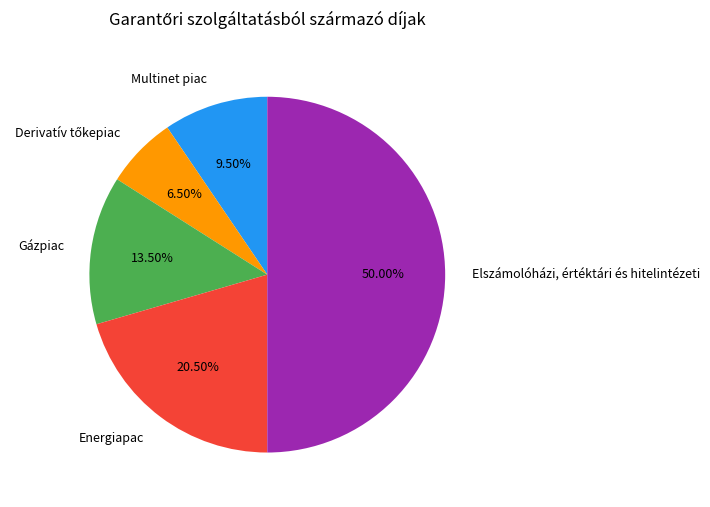

Count the number of slices in the pie.

5